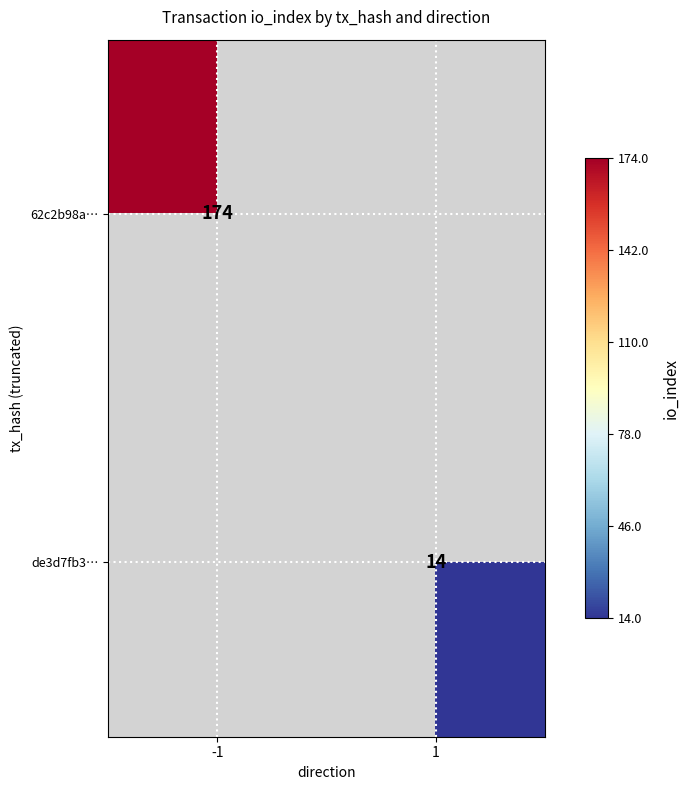

The value of de3d7fb3… at 1 is 8. True or false?

False